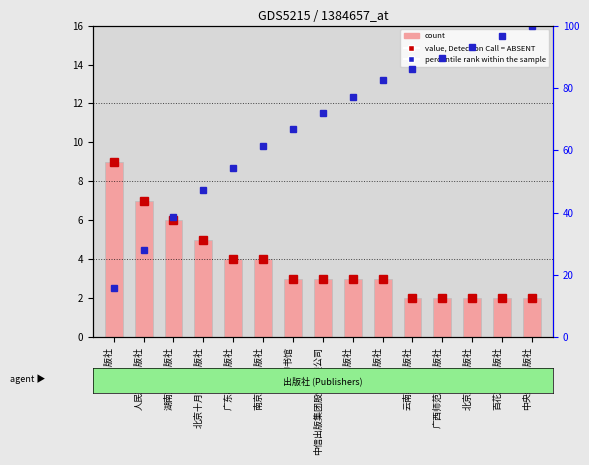

The count series shows 2.4 at 广东教育出版社. True or false?

False